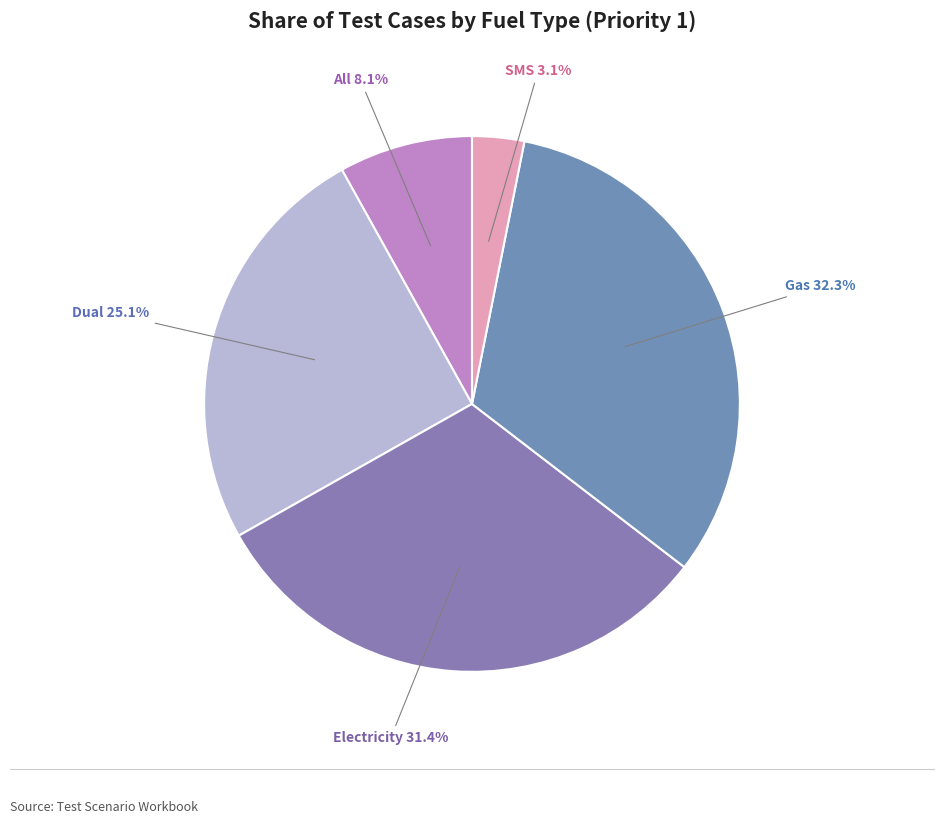

To the nearest percent, what is the difference between the All and SMS slice percentages?

5%